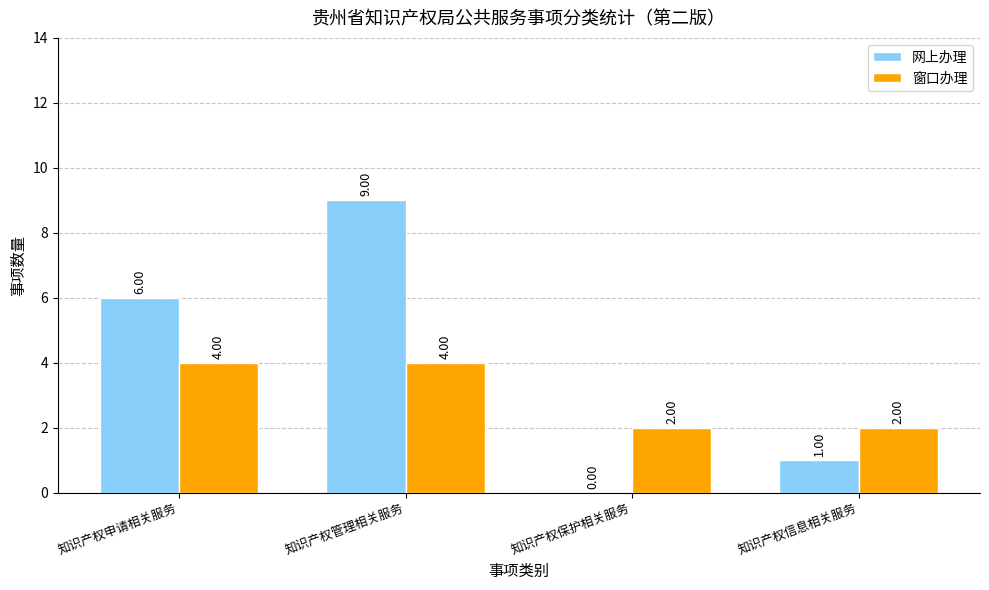

What are all the series names shown in the legend?

网上办理, 窗口办理